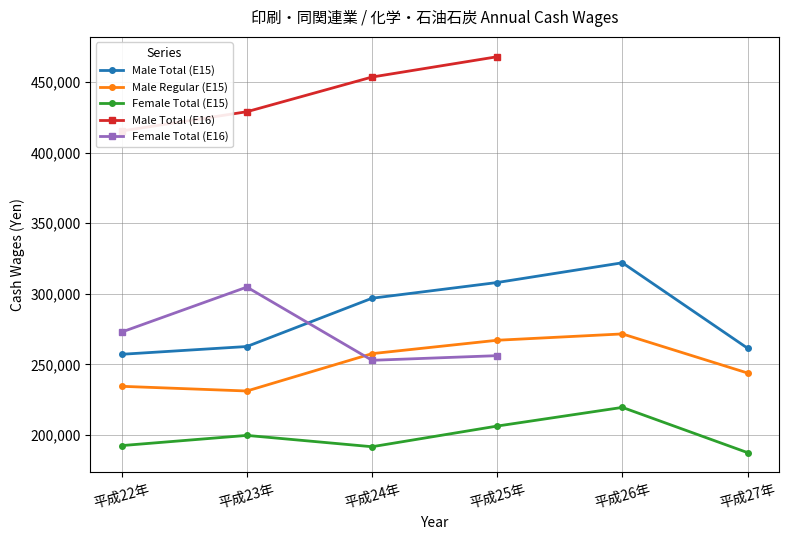

Which has a higher value, 平成24年 or 平成26年?

平成26年